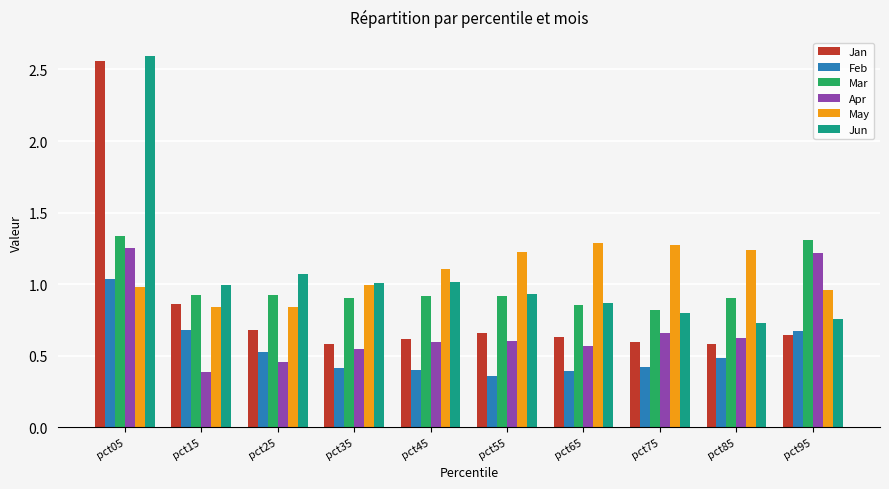

Which series changed the most between pct05 and pct85?

Jan